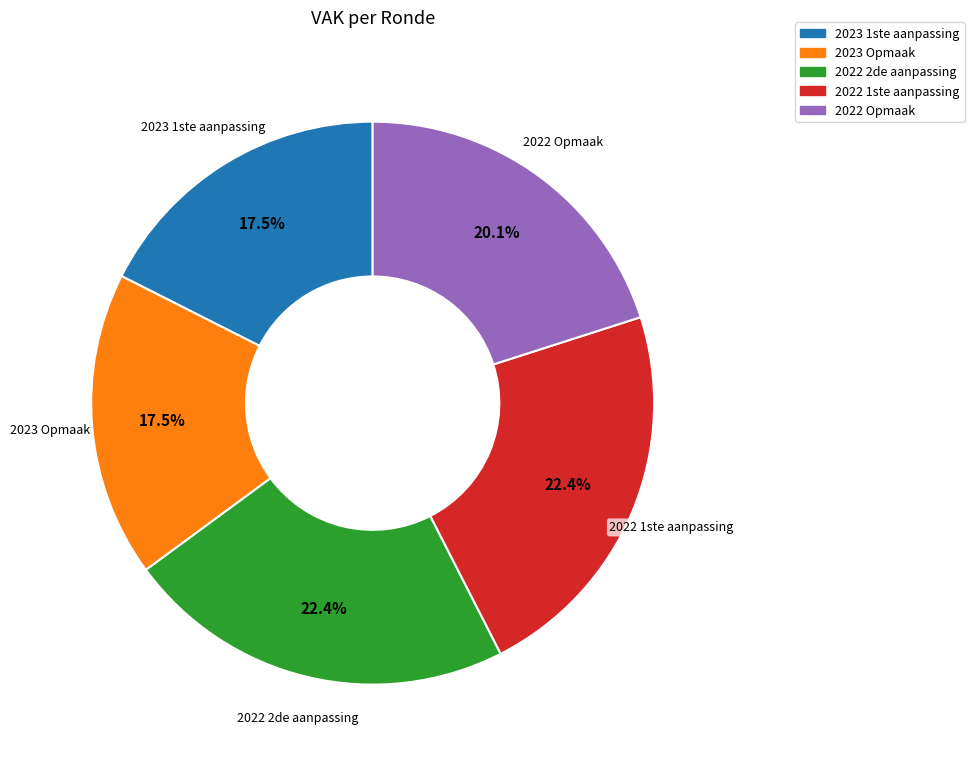

Does any single category account for the majority?

No